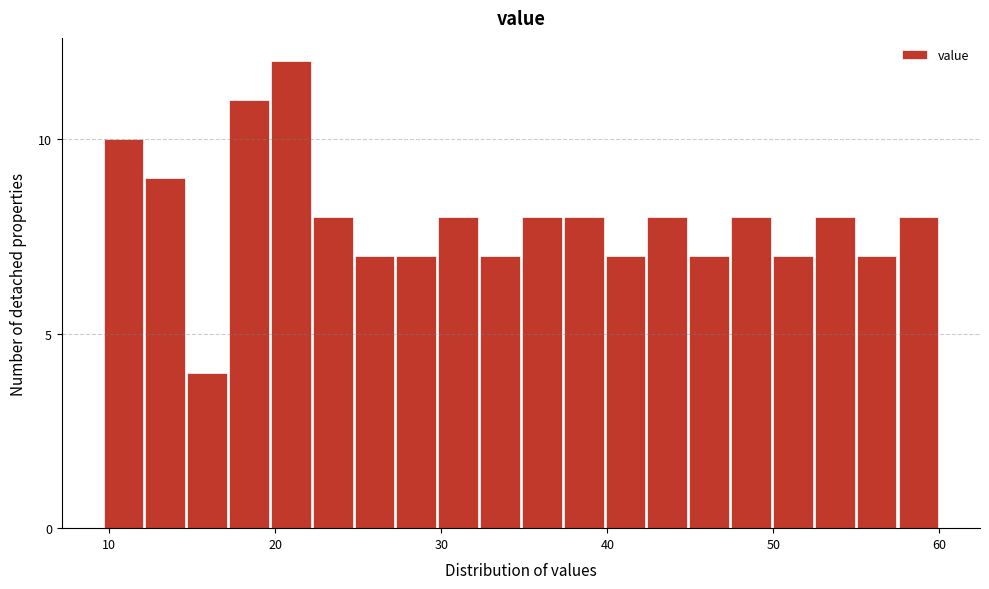

Around what value on the x-axis is the tallest bar? Give the approximate position of its centre, as read against the axis.

21